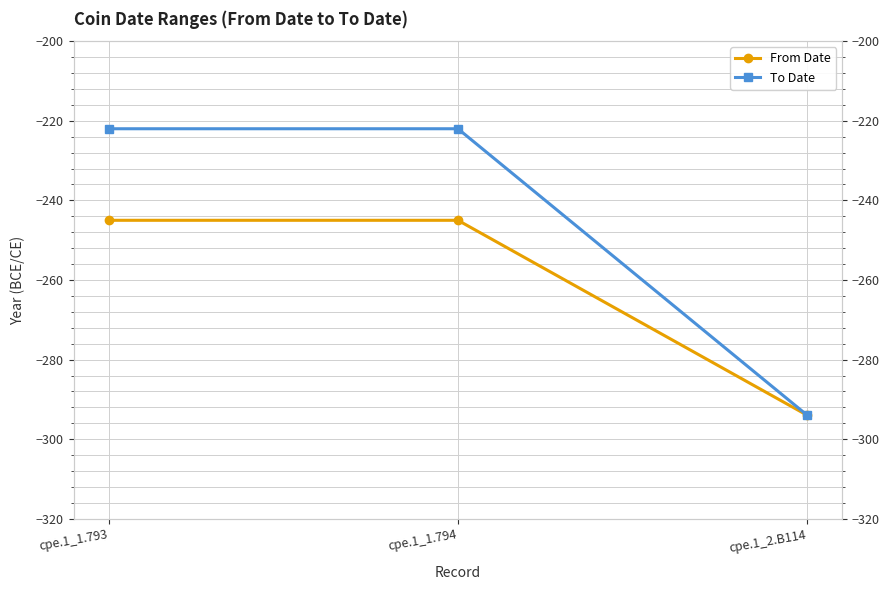

What is the greatest value displayed?

-222